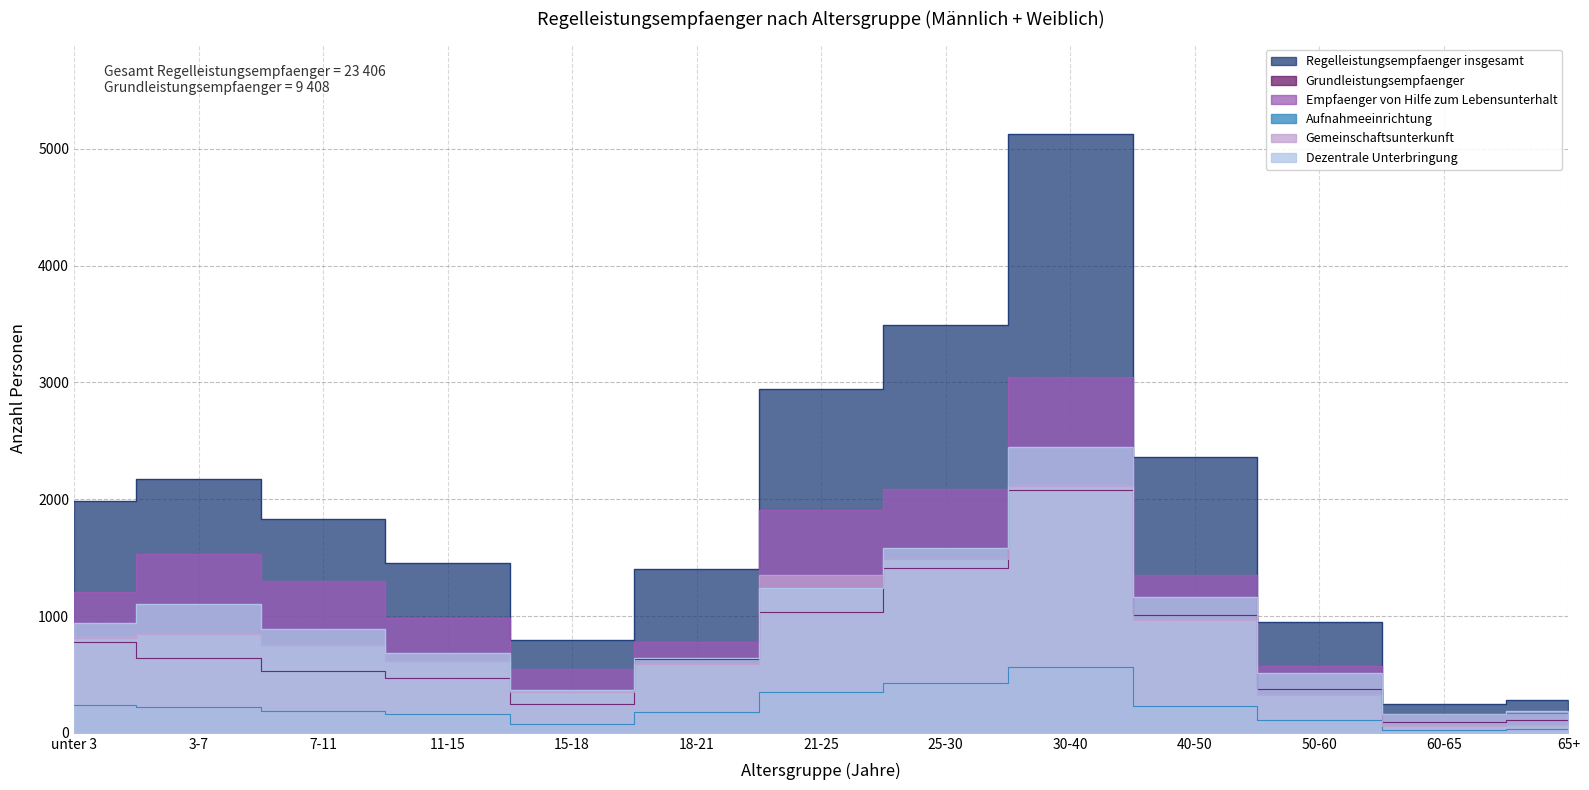

Rank the series by their maximum value, from highest to lowest.

Regelleistungsempfaenger insgesamt, Empfaenger von Hilfe zum Lebensunterhalt, Dezentrale Unterbringung, Gemeinschaftsunterkunft, Grundleistungsempfaenger, Aufnahmeeinrichtung